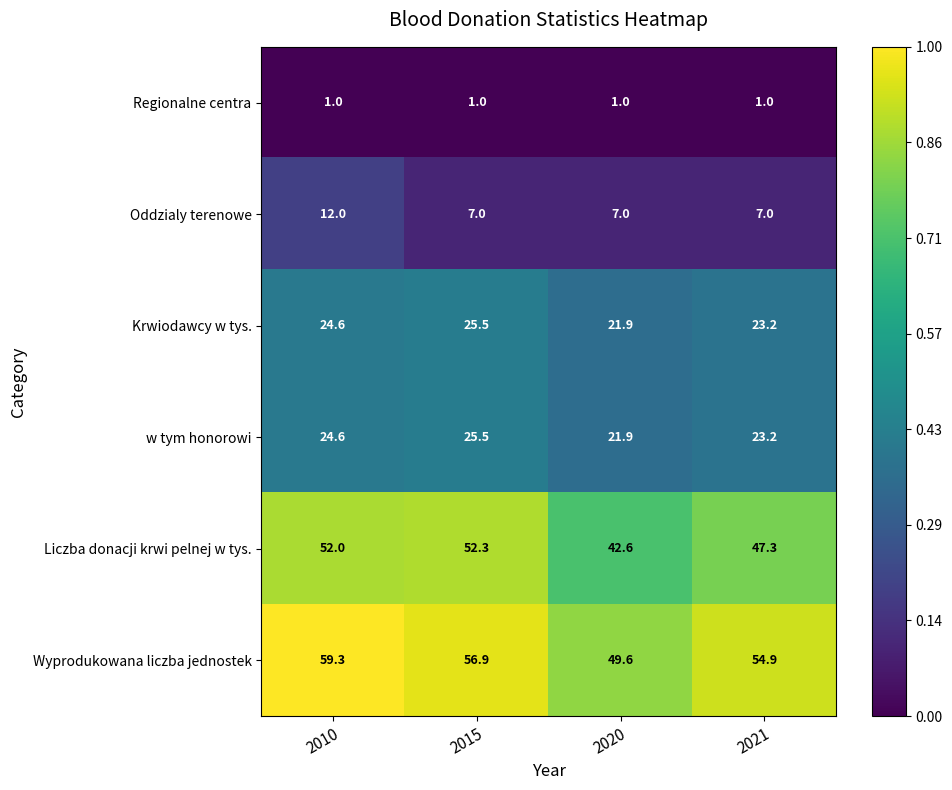

Is it true that Regionalne centra equals 1.0 at 2020?

True